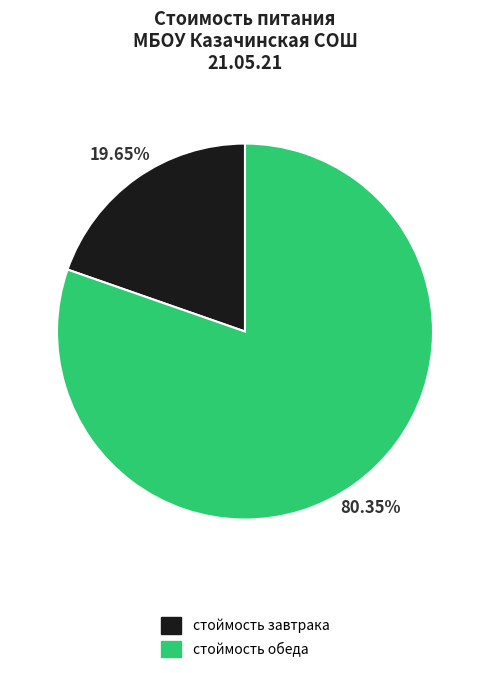

Is there a majority slice in this chart?

Yes